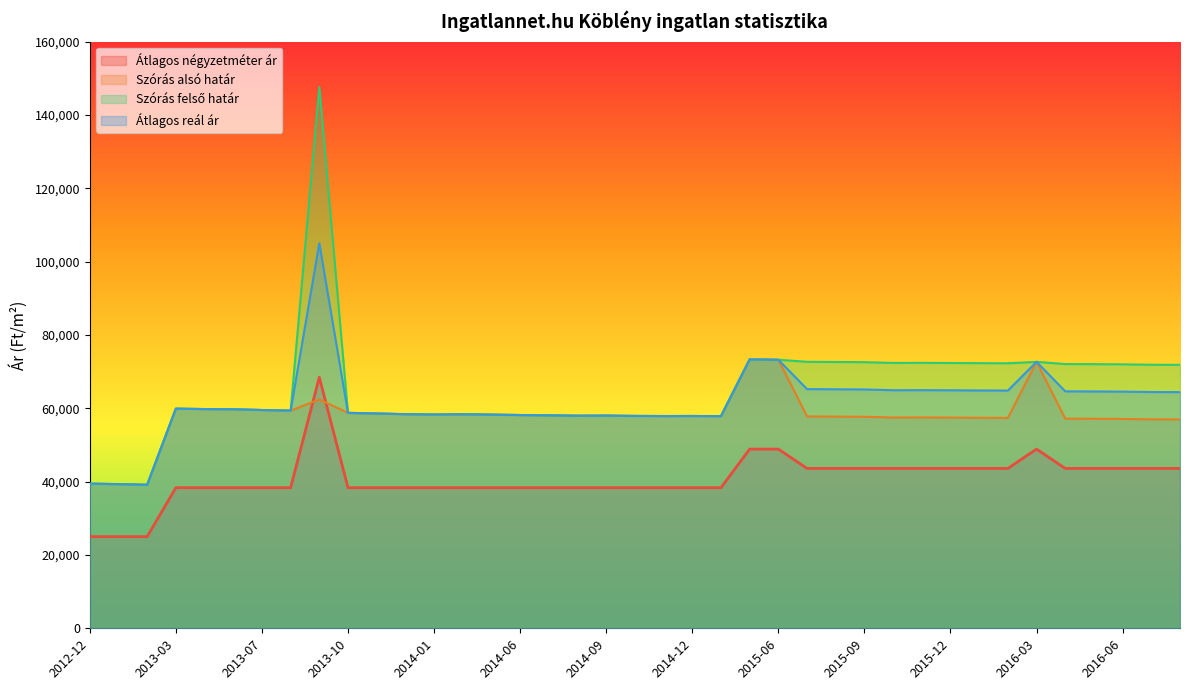

Which series ends up on top after the final intersection of Átlagos négyzetméter ár and Szórás alsó határ?

Szórás alsó határ